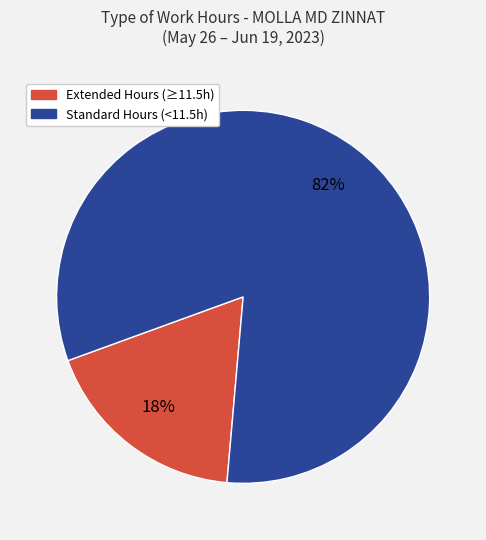

Count the number of slices in the pie.

2